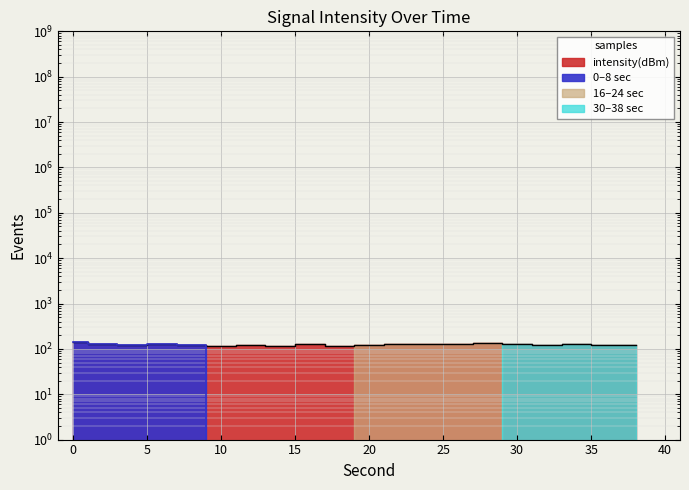

How many interior local peaks (higher than both neighbors) does the data have?

6